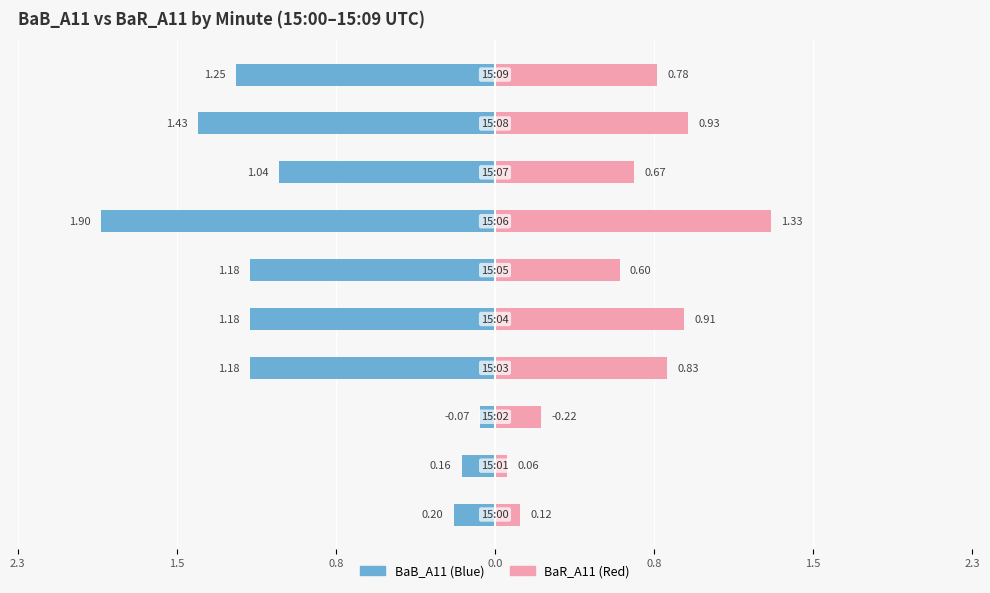

Is the value of BaB_A11 at 0.0 greater than the value of BaR_A11 at 9?

No